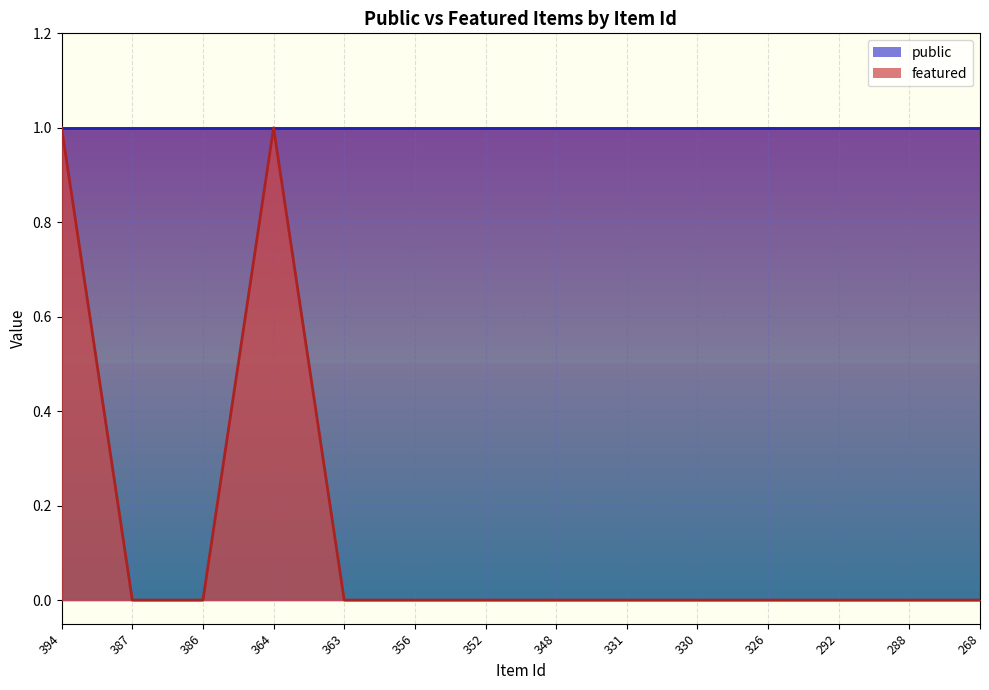

Reading left to right, extract all data points from this chart.

1	0	0	1	0	0	0	0	0	0	0	0	0	0